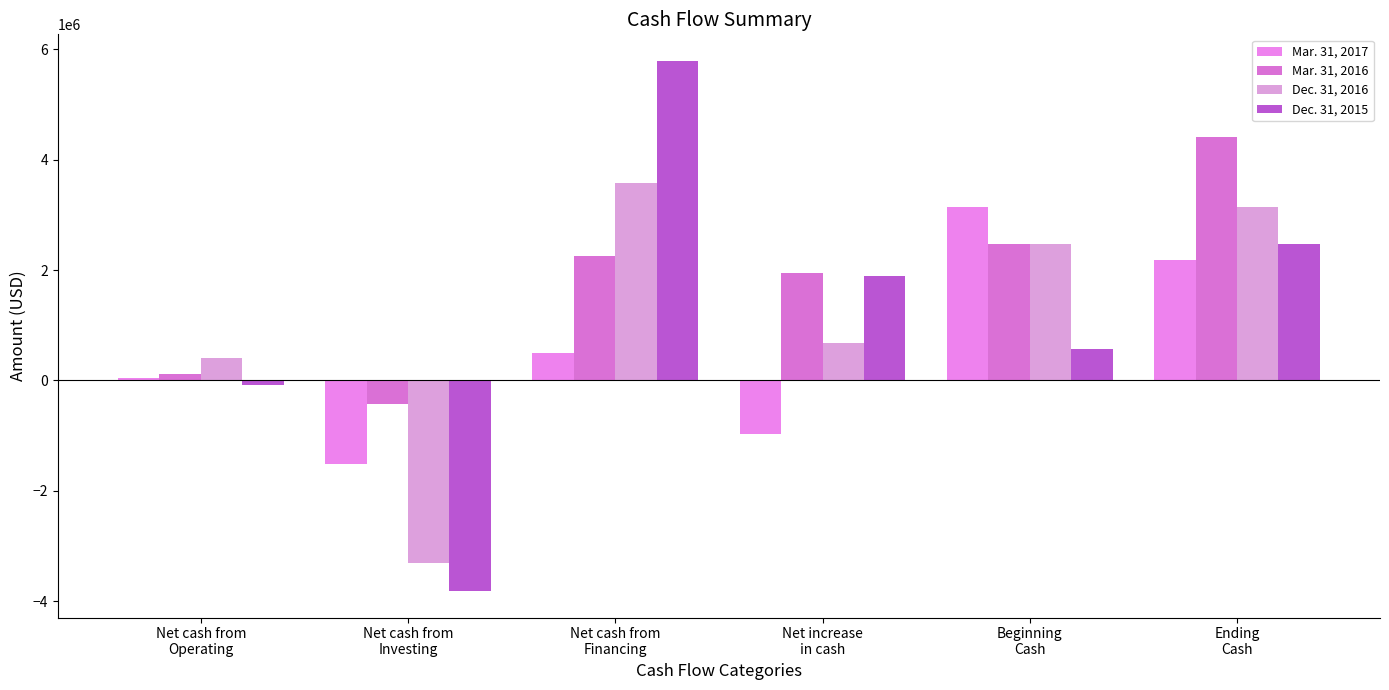

List the series in order of their peak value, highest first.

Dec. 31, 2015, Mar. 31, 2016, Dec. 31, 2016, Mar. 31, 2017